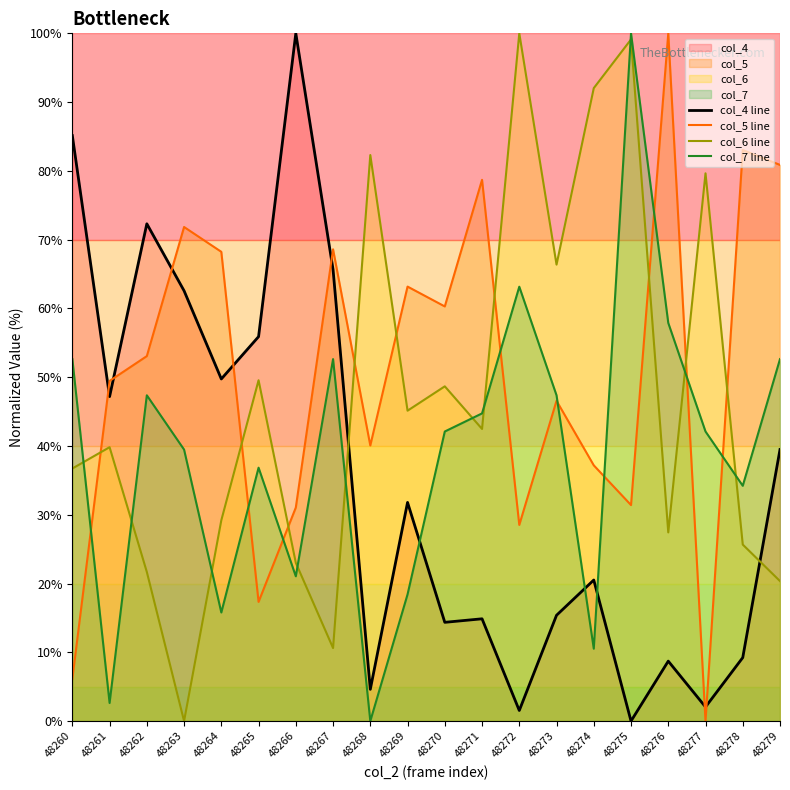

Is the value of col_4 line at 48262 greater than the value of col_7 line at 48271?

Yes